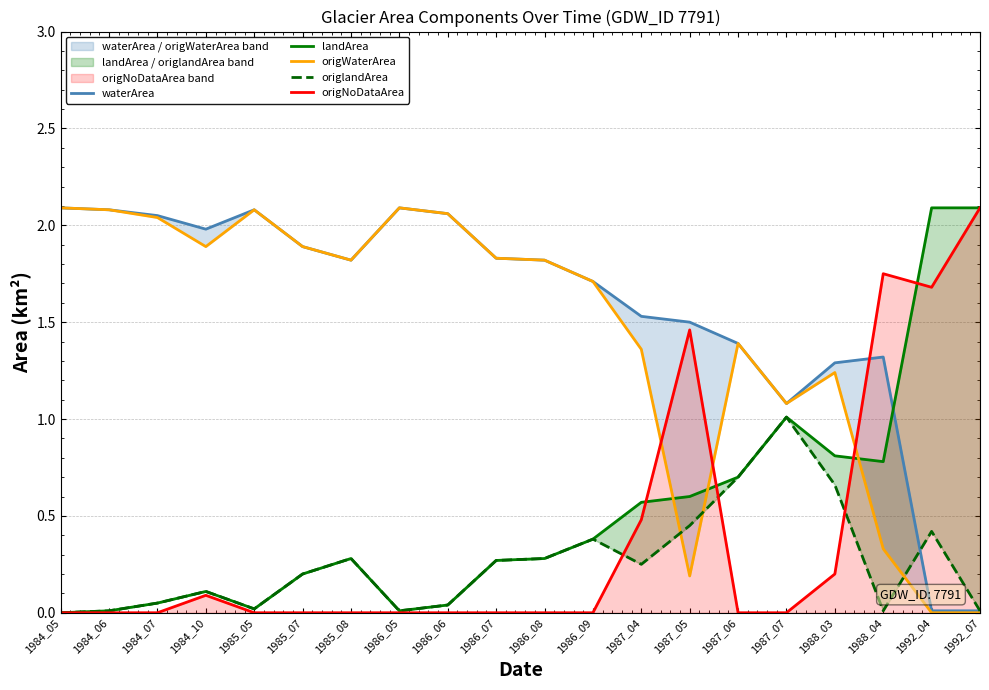

List the series in order of their peak value, lowest first.

origlandArea, waterArea, landArea, origWaterArea, origNoDataArea